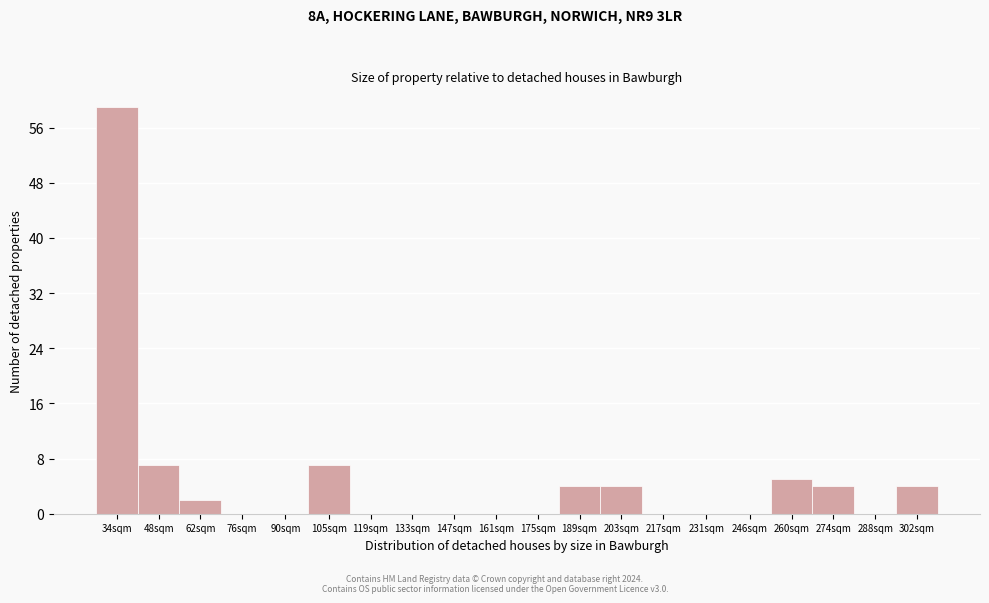

Reading left to right, transcribe all the data shown in this chart.

34sqm=59	48sqm=7	62sqm=2	76sqm=0	90sqm=0	105sqm=7	119sqm=0	133sqm=0	147sqm=0	161sqm=0	175sqm=0	189sqm=4	203sqm=4	217sqm=0	231sqm=0	246sqm=0	260sqm=5	274sqm=4	288sqm=0	302sqm=4